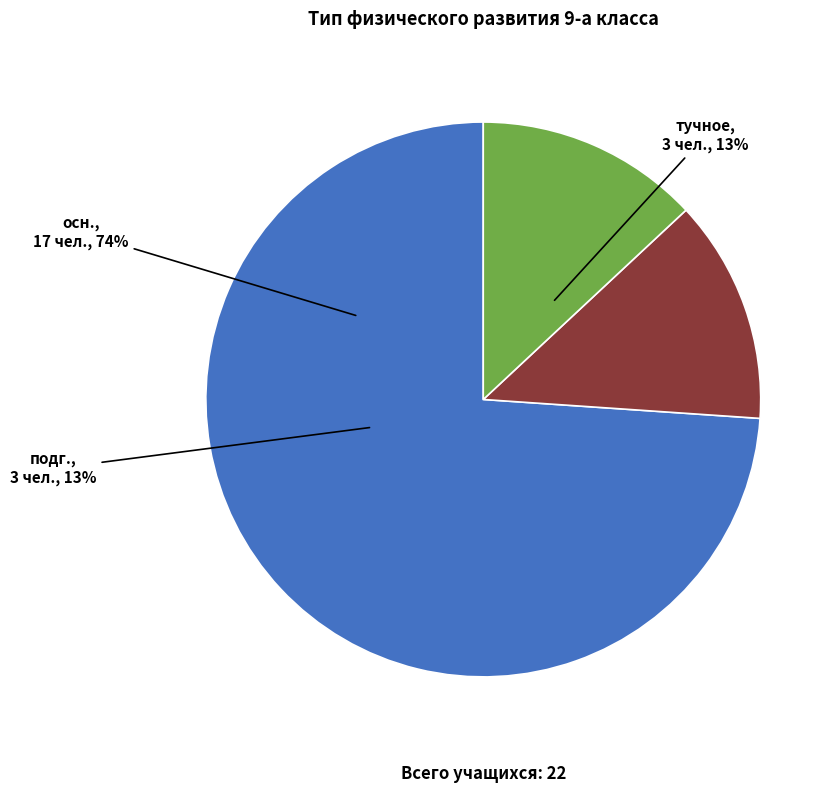

What percentage is NOT represented by тучное?

87.0%